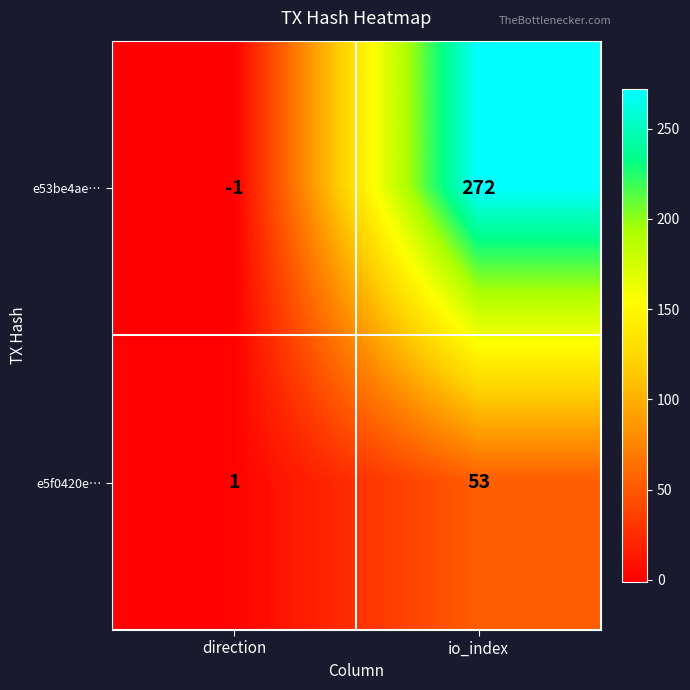

Reading right to left, transcribe all the data shown in this chart.

e53be4ae…: 272	-1
e5f0420e…: 53	1